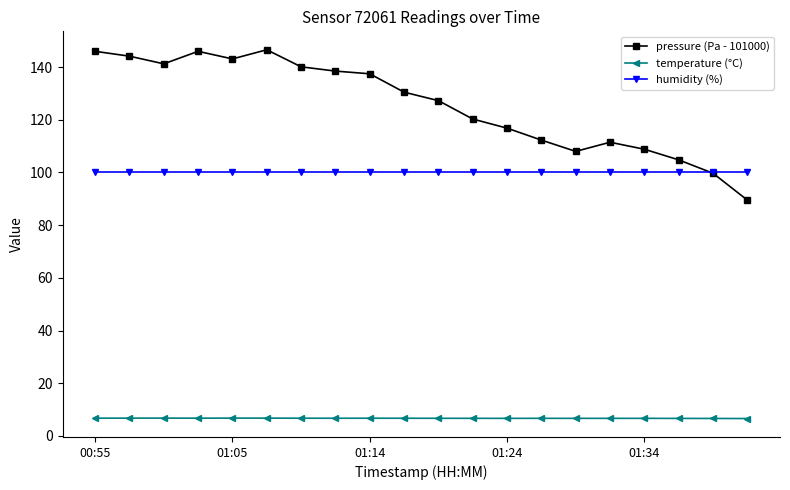

True or false: pressure (Pa - 101000) and temperature (°C) intersect in this chart.

False